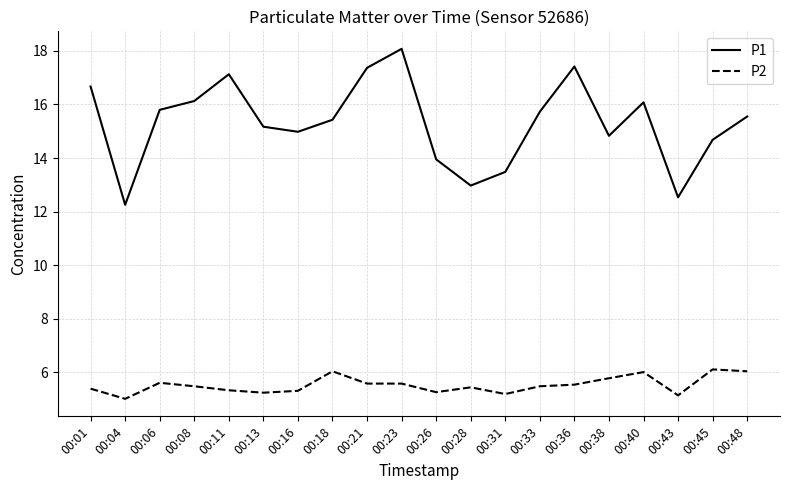

True or false: P2 and P1 intersect in this chart.

False